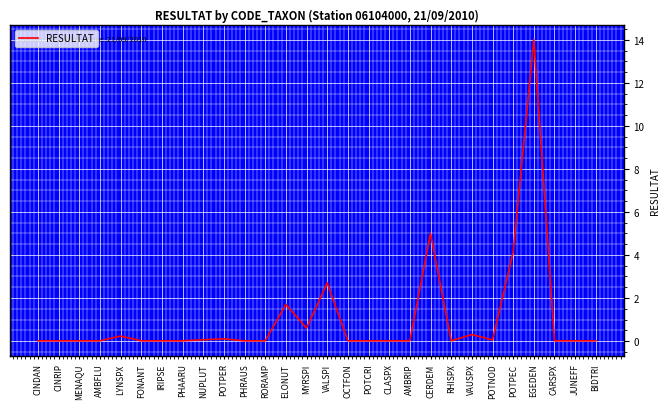

Which has a higher value, VALSPI or CERDEM?

CERDEM